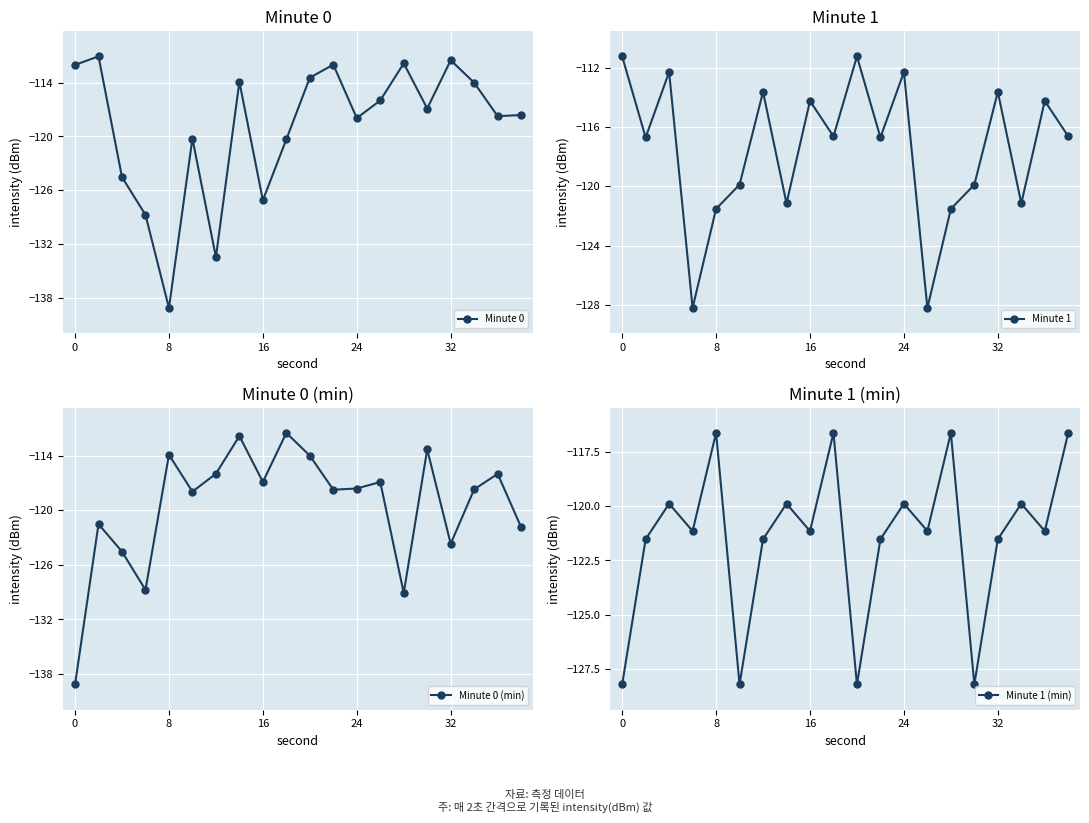

At which category is the sum across all series the highest?

9